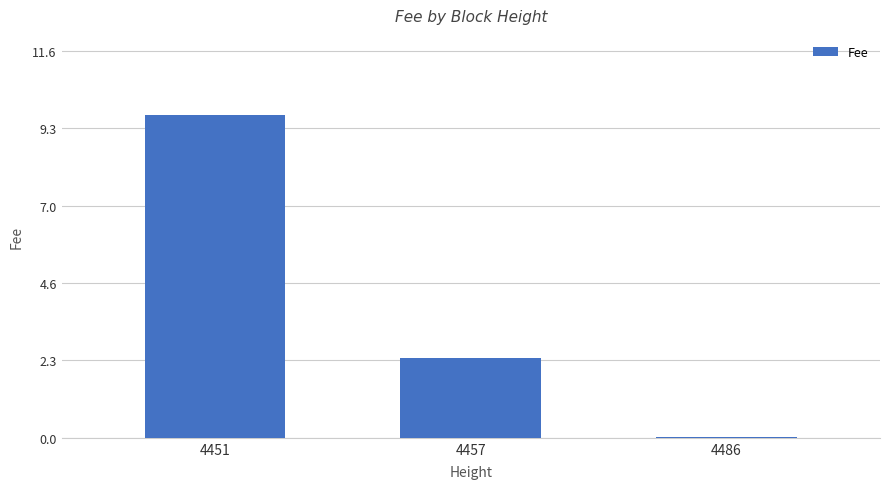

The value at 4451 is 9.7. True or false?

True